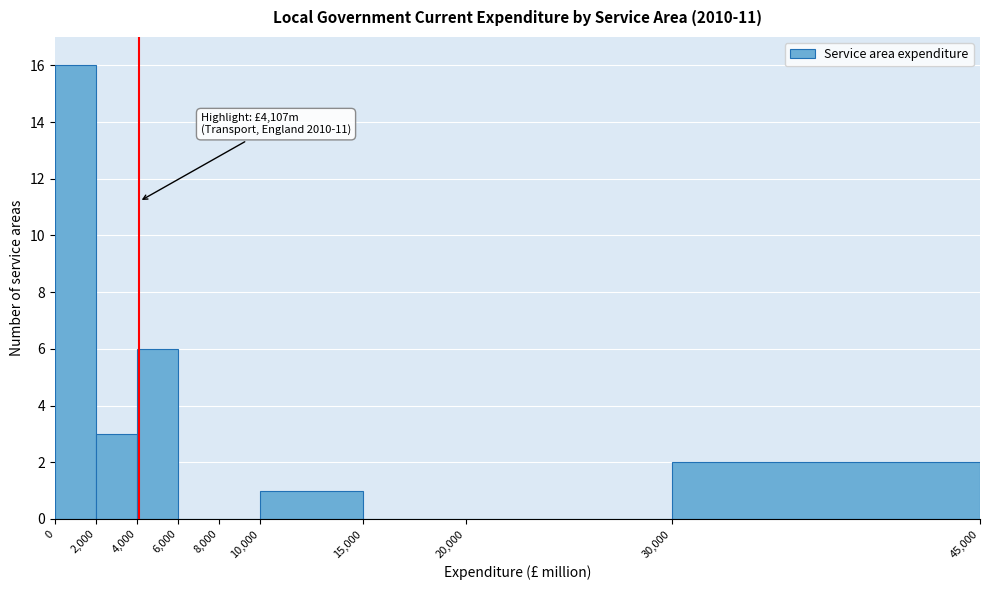

Over which range of the x-axis is the bar tallest?

0 to 2,000